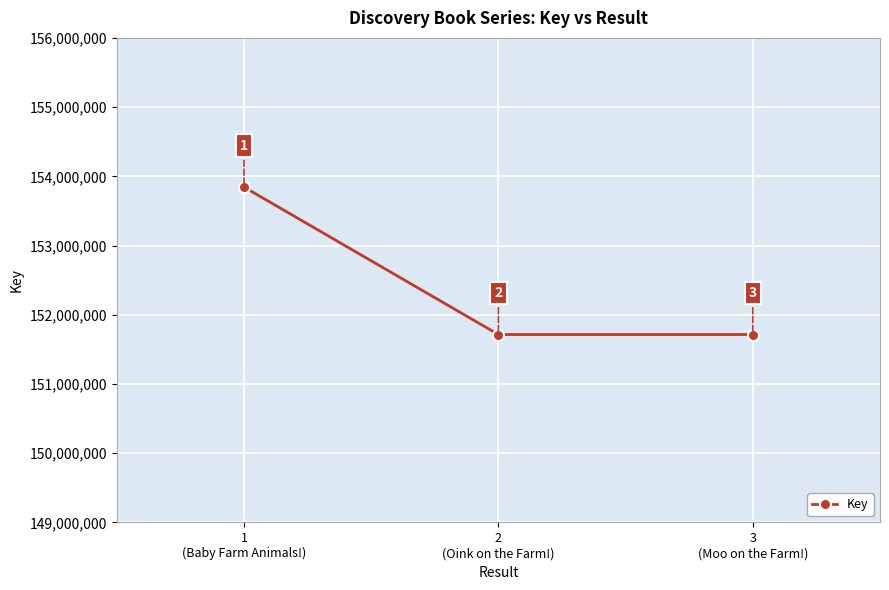

At which category does the chart reach its peak across all series?

1
(Baby Farm Animals!)